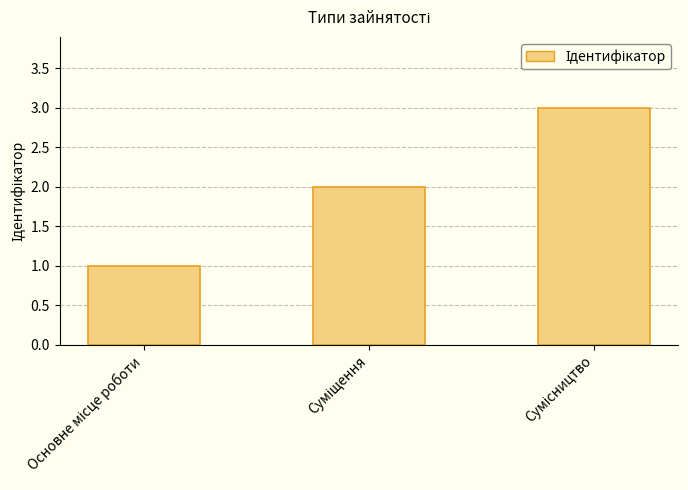

What is the sum of all values?

6